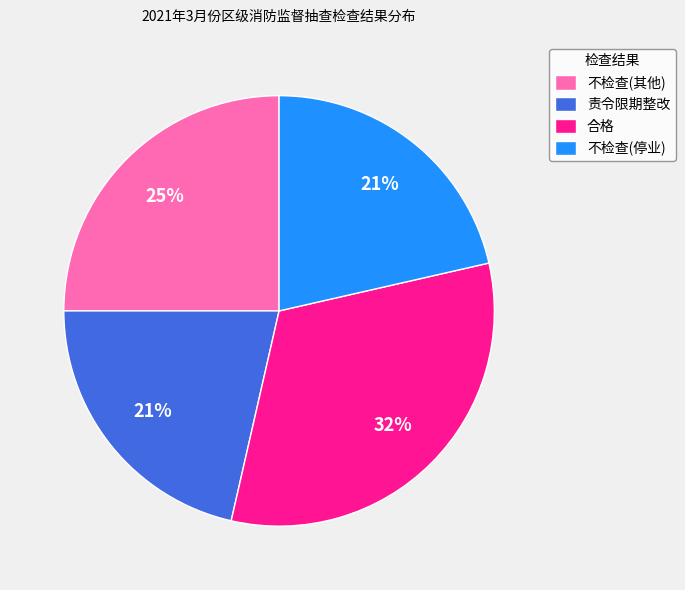

What is the largest slice in the pie chart?

合格